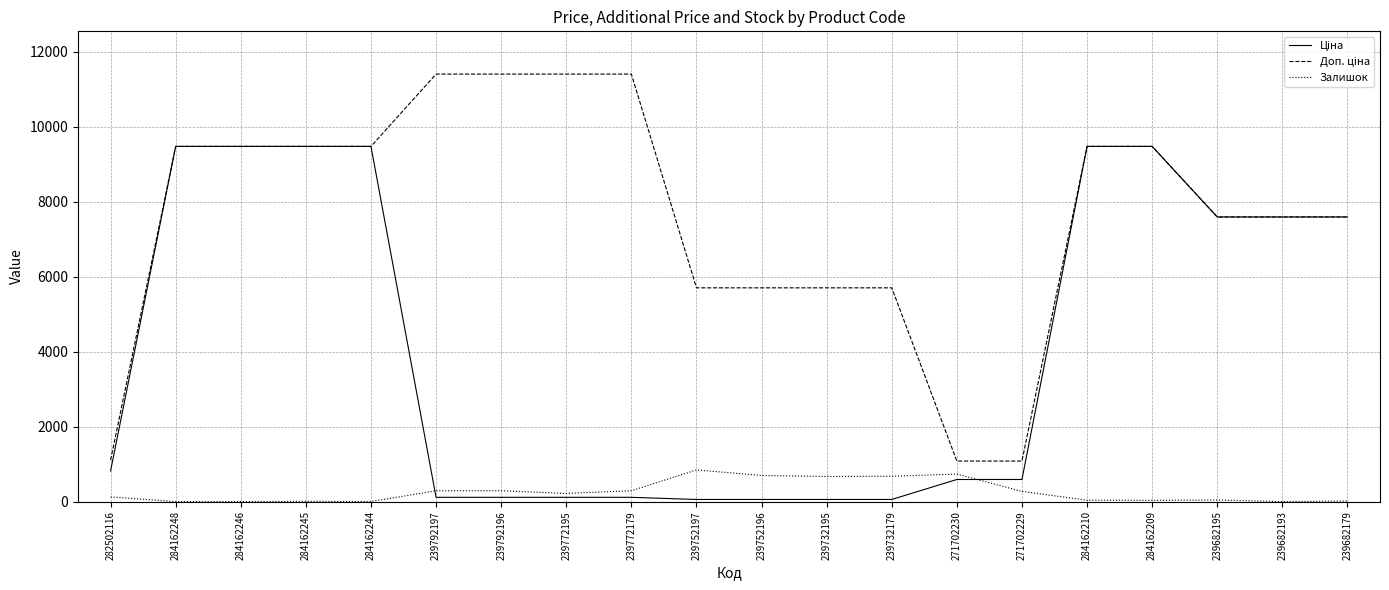

How many lines are shown in the chart?

3